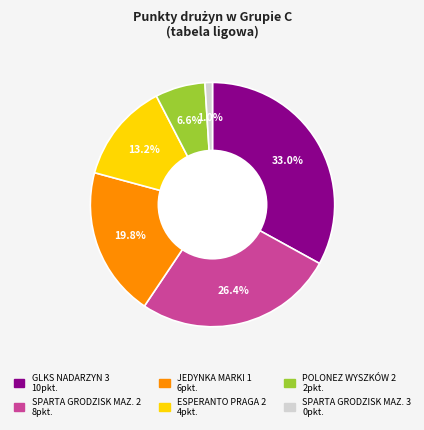

To the nearest percent, what is the average slice percentage?

17%